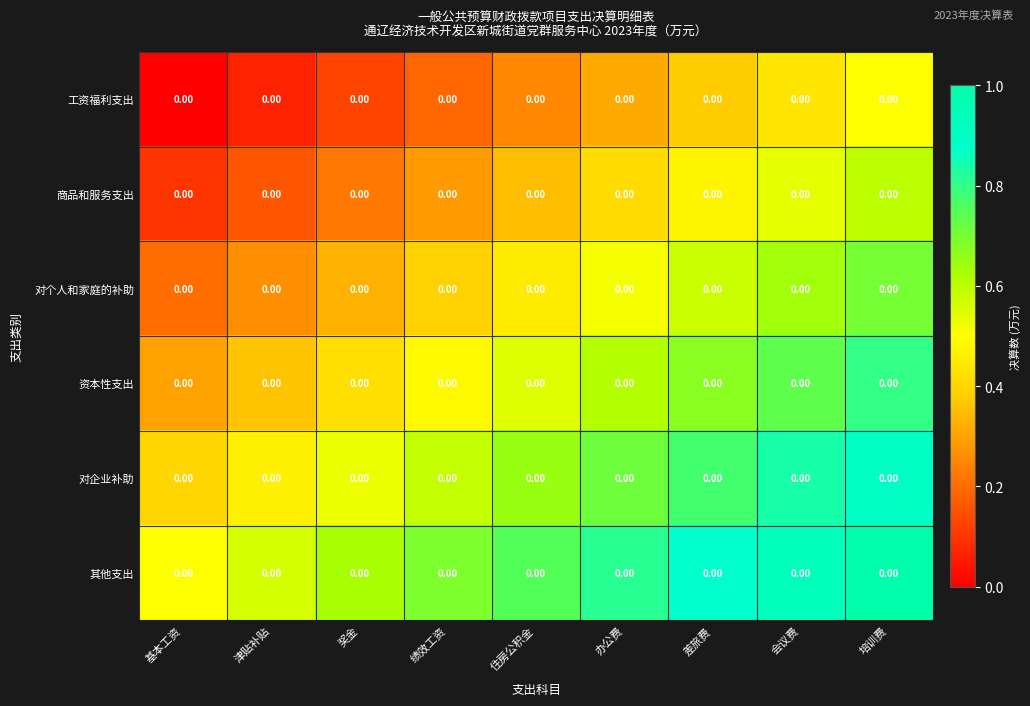

What is the sum of all 工资福利支出 values?

2.2